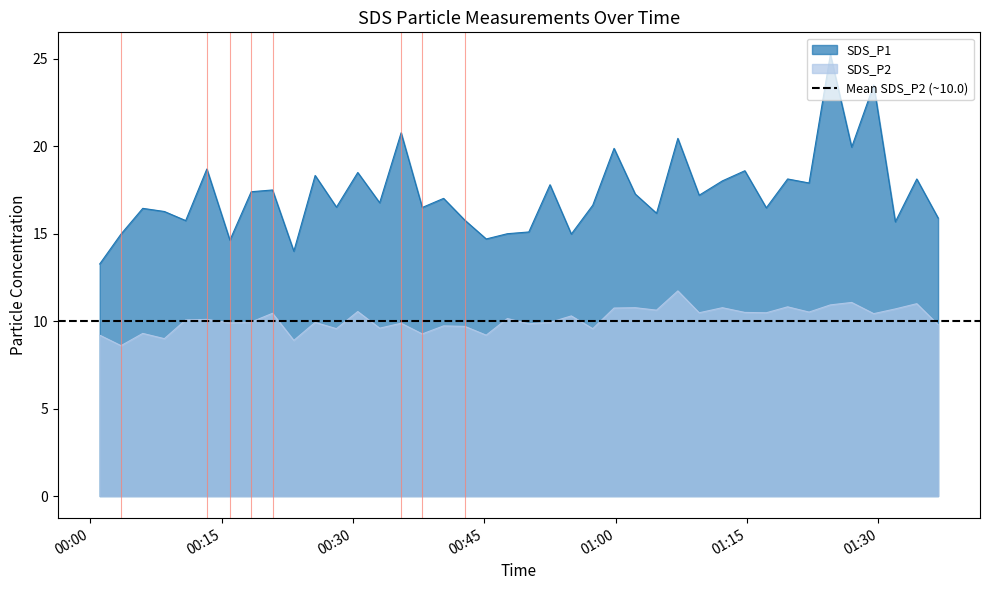

What is the difference between the maximum and second lowest values in the SDS_P2 series?

2.8